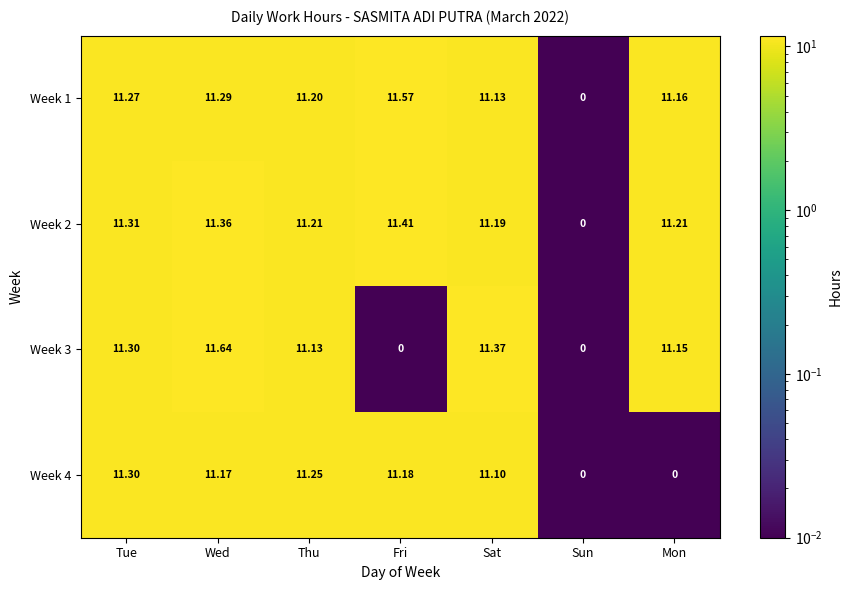

Is the value of Week 4 at Tue greater than the value of Week 1 at Mon?

Yes